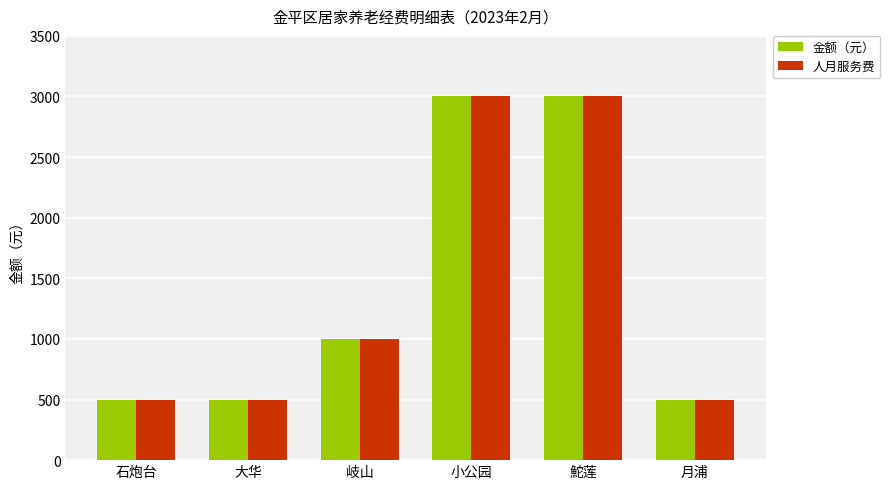

What is the label of the 6th bar from the left?

月浦